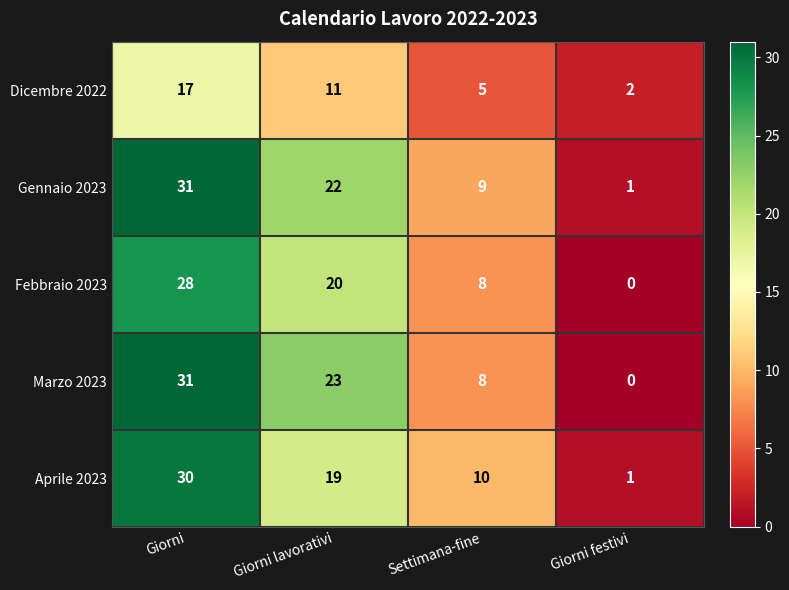

True or false: Febbraio 2023 has a value of 8 at Settimana-fine.

True